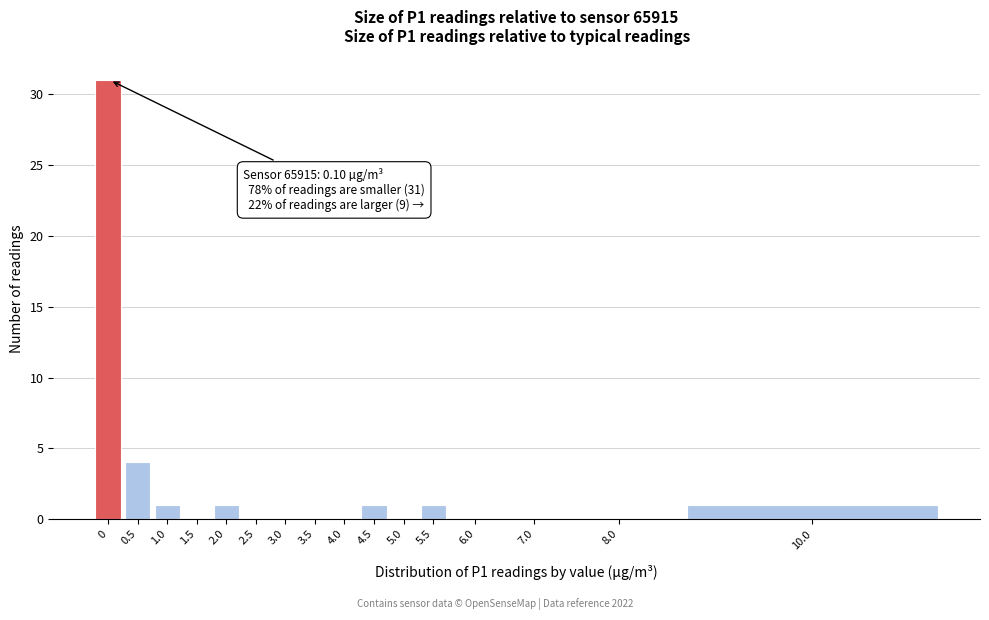

Reading left to right, what are all the values shown in this chart?

0=31	0.5=4	1.0=1	1.5=0	2.0=1	2.5=0	3.0=0	3.5=0	4.0=0	4.5=1	5.0=0	5.5=1	6.0=0	7.0=0	8.0=0	10.0=1